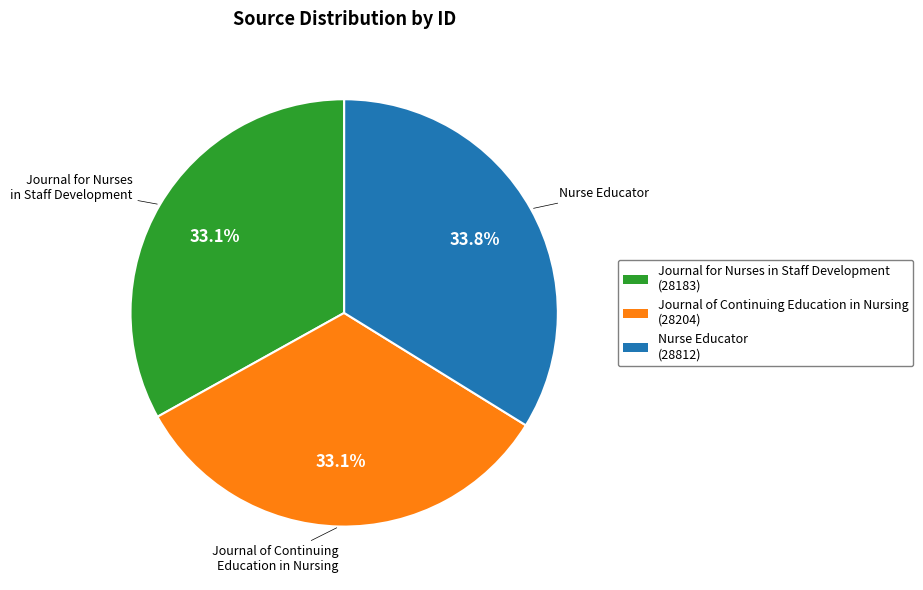

Does any single category account for the majority?

No